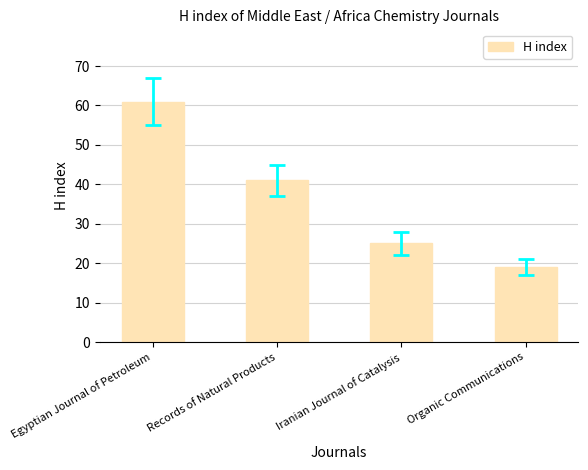

List the labels in order of value, largest first.

Egyptian Journal of Petroleum, Records of Natural Products, Iranian Journal of Catalysis, Organic Communications